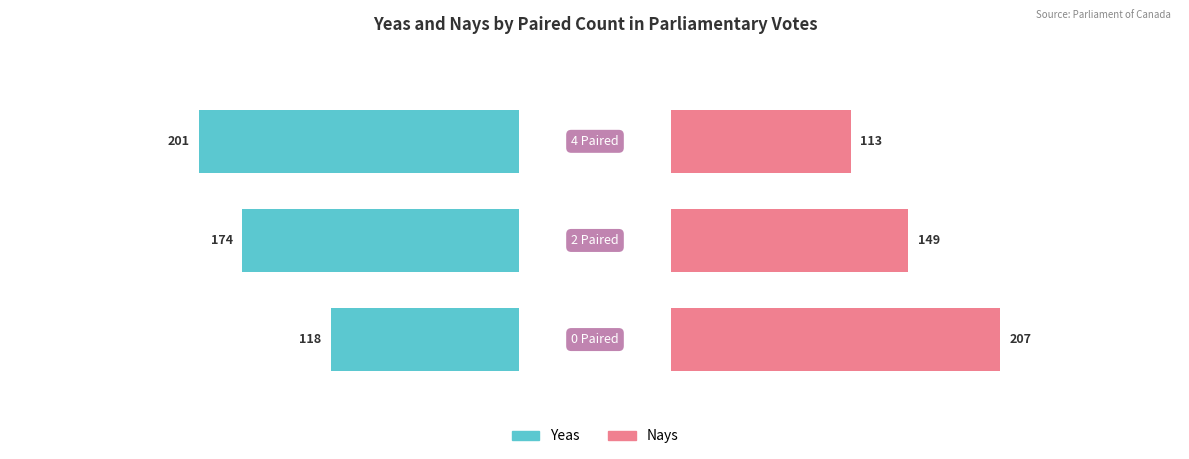

Rank the categories by Yeas value from highest to lowest.

0, 1, 2